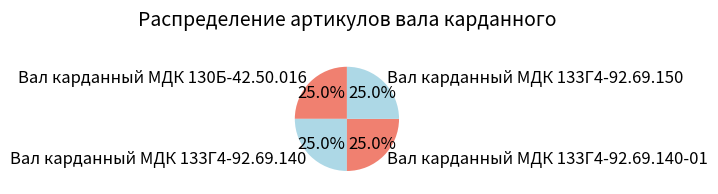

Approximately how many times larger is the value at Вал карданный МДК 133Г4-92.69.140-01 compared to Вал карданный МДК 130Б-42.50.016?

1.0